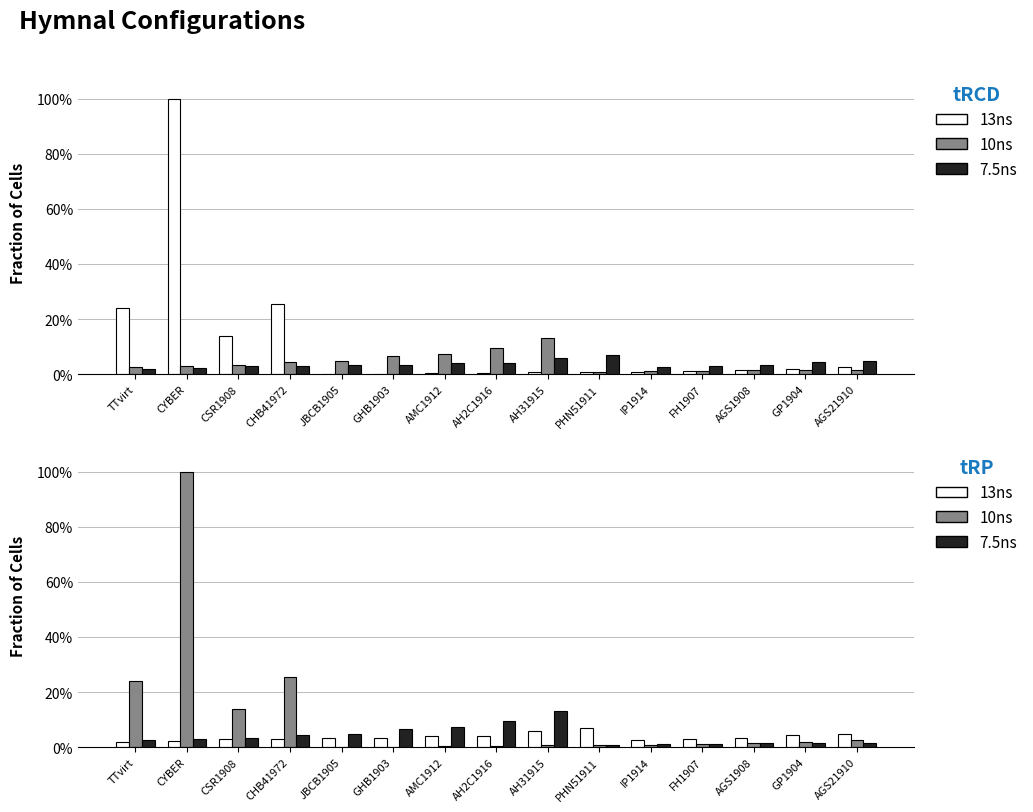

How many groups of bars are there?

15